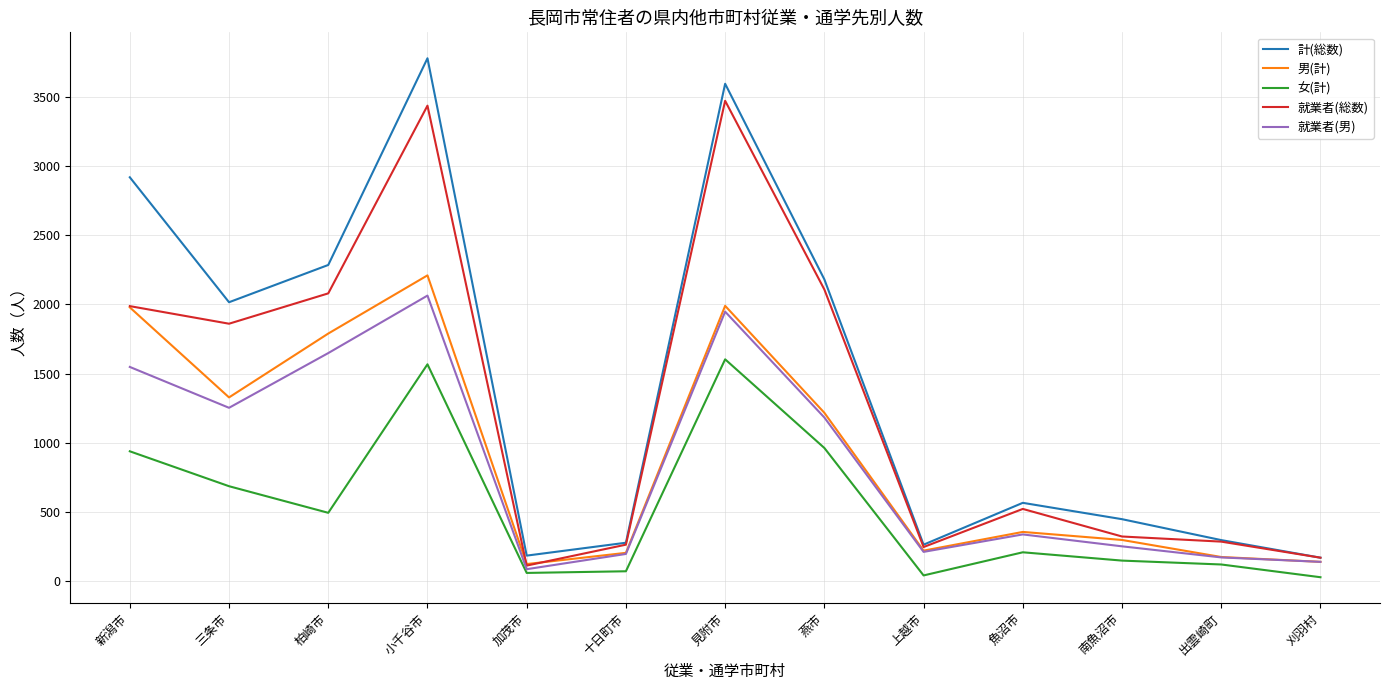

True or false: 計(総数) and 女(計) cross at least once.

False